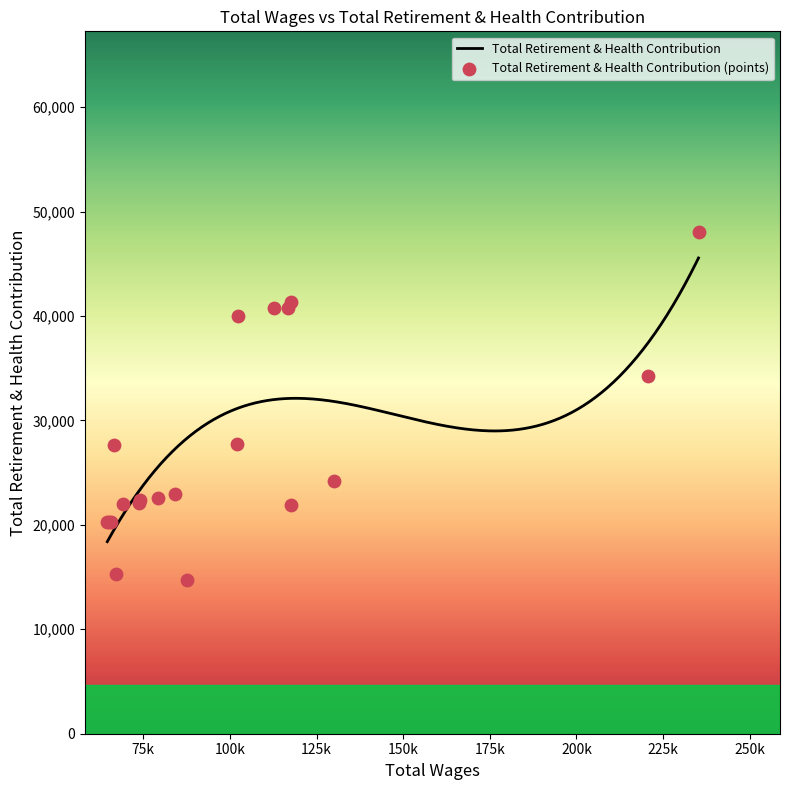

What is the change in value from 12 to 16?

+5342